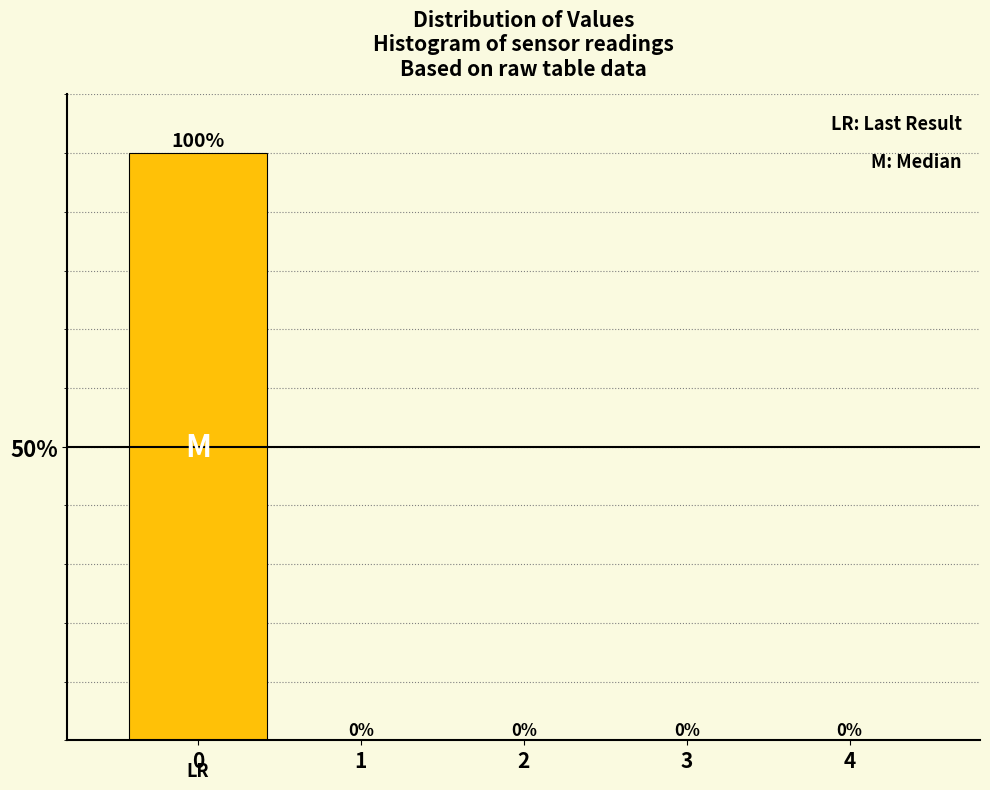

Over which range of the x-axis is the bar tallest?

-0.5 to 0.5